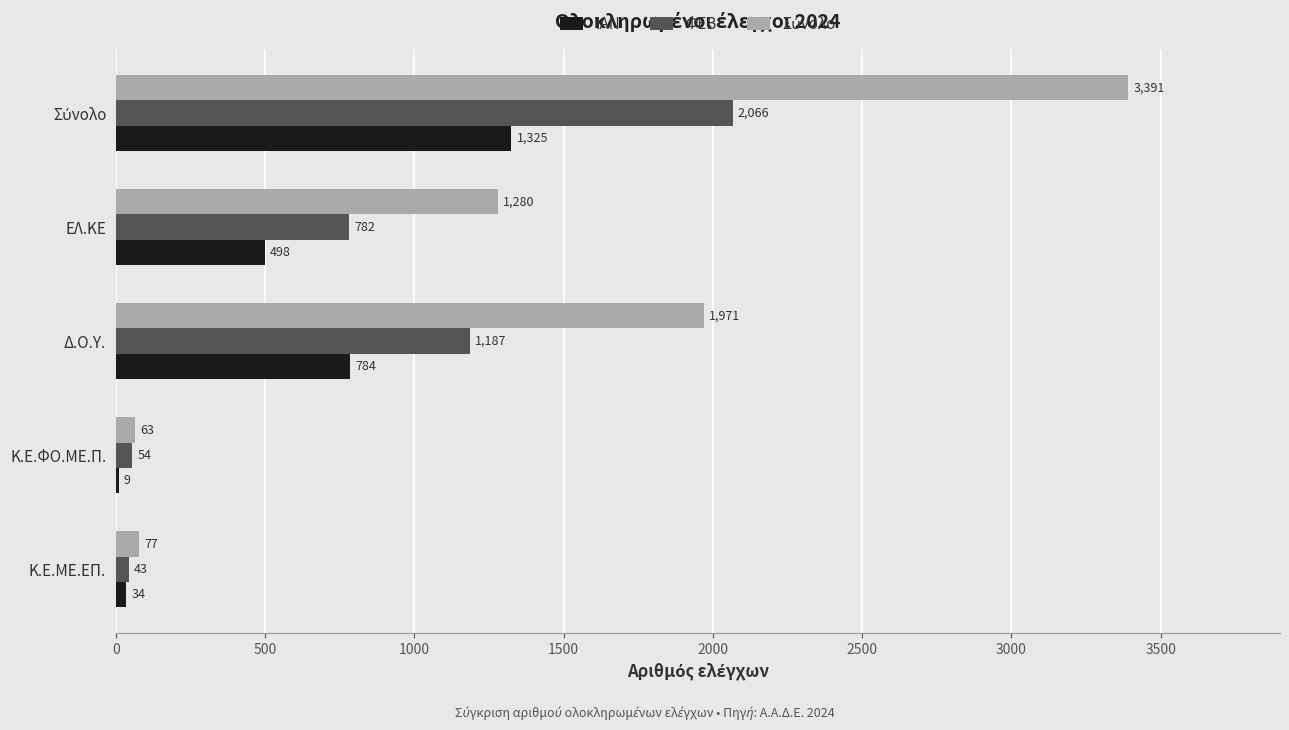

True or false: ΙΑΝ has a value of 784 at Δ.Ο.Υ..

True